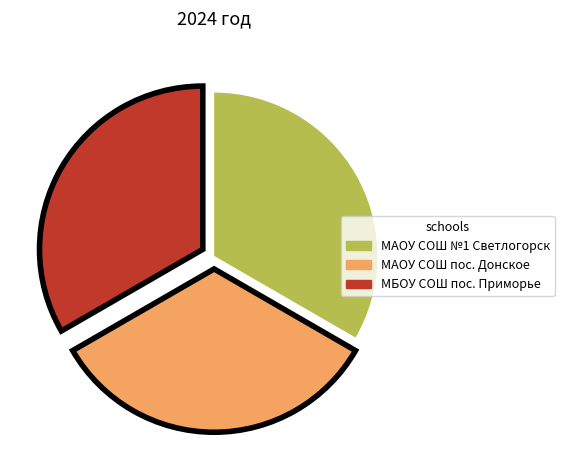

Is there a majority slice in this chart?

No